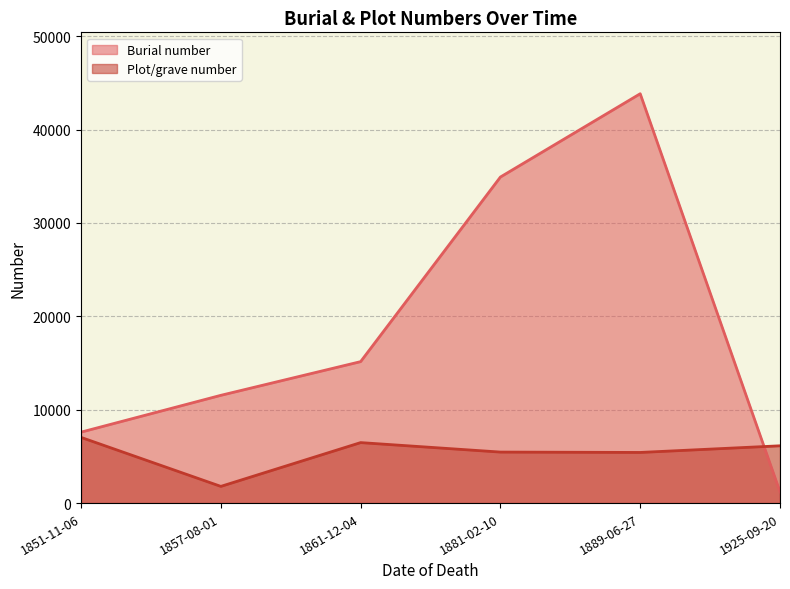

Where is the first local minimum for Plot/grave number?

1857-08-01